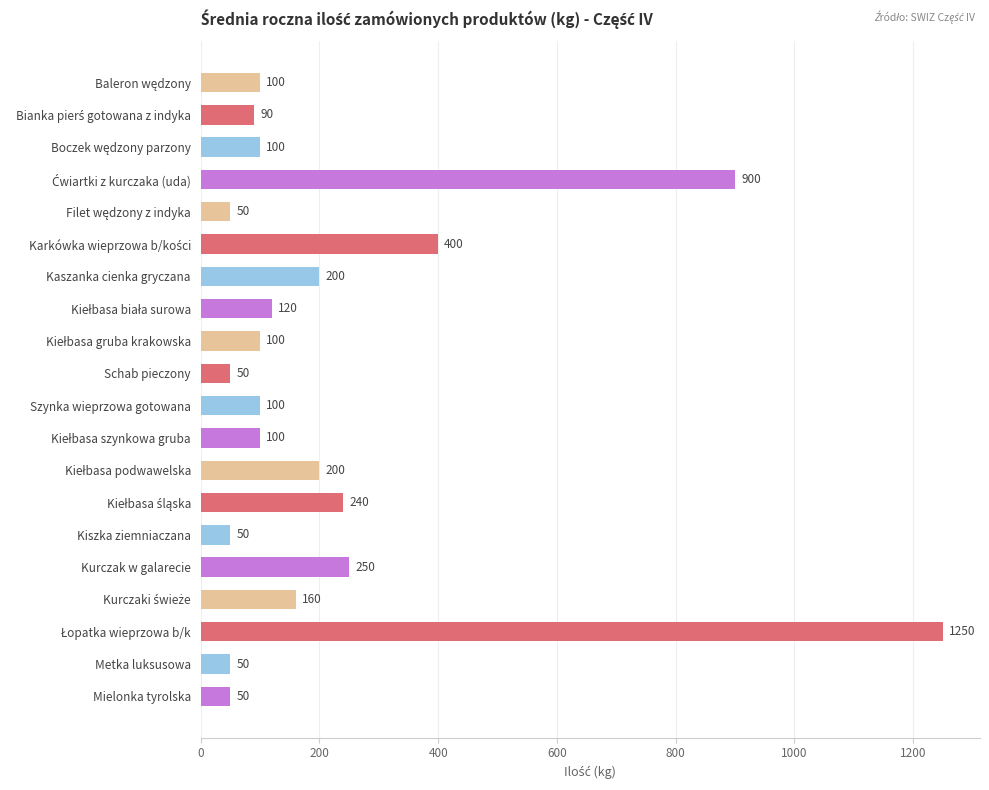

What is the change in value from Kiszka ziemniaczana to Kurczak w galarecie?

+200